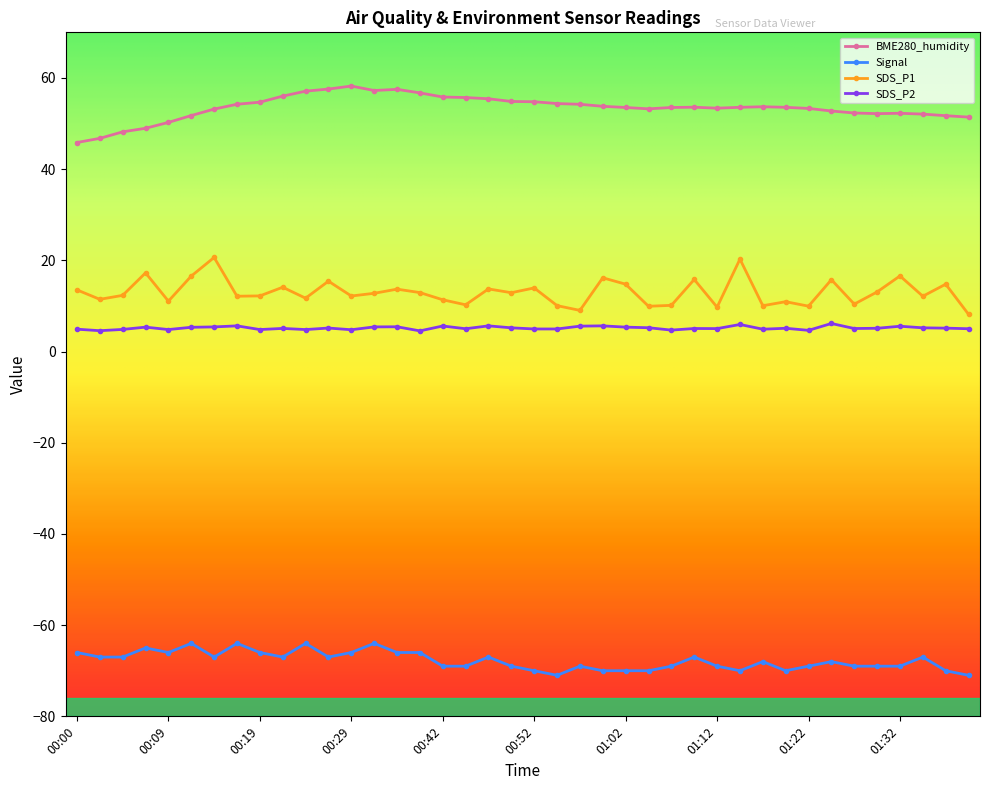

Which series has the largest total across all categories?

BME280_humidity